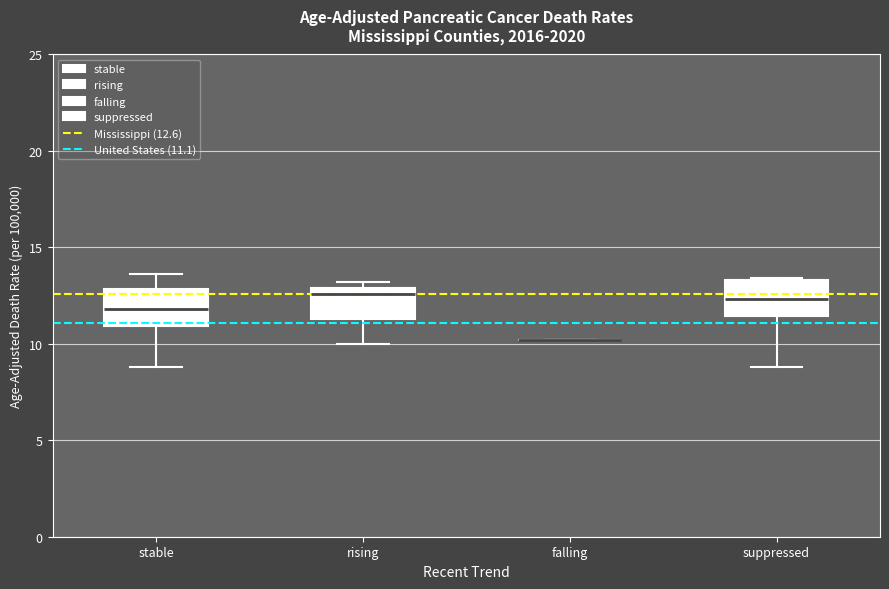

Reading left to right, read every box against the y-axis: the position of its median line, the range the box covers, and the ends of its whiskers. The values are not printed on the chart, so give them approximately, as read against the axis.

stable: median 12.0, box 11.0 to 13.0, whiskers 9.0 to 13.5
rising: median 12.5, box 11.5 to 13.0, whiskers 10.0 to 13.0 (just above the box's upper edge)
falling: box collapsed to a line at 10.0, whiskers 10.0 to 10.0
suppressed: median 12.5, box 11.5 to 13.5, whiskers 9.0 to 13.5